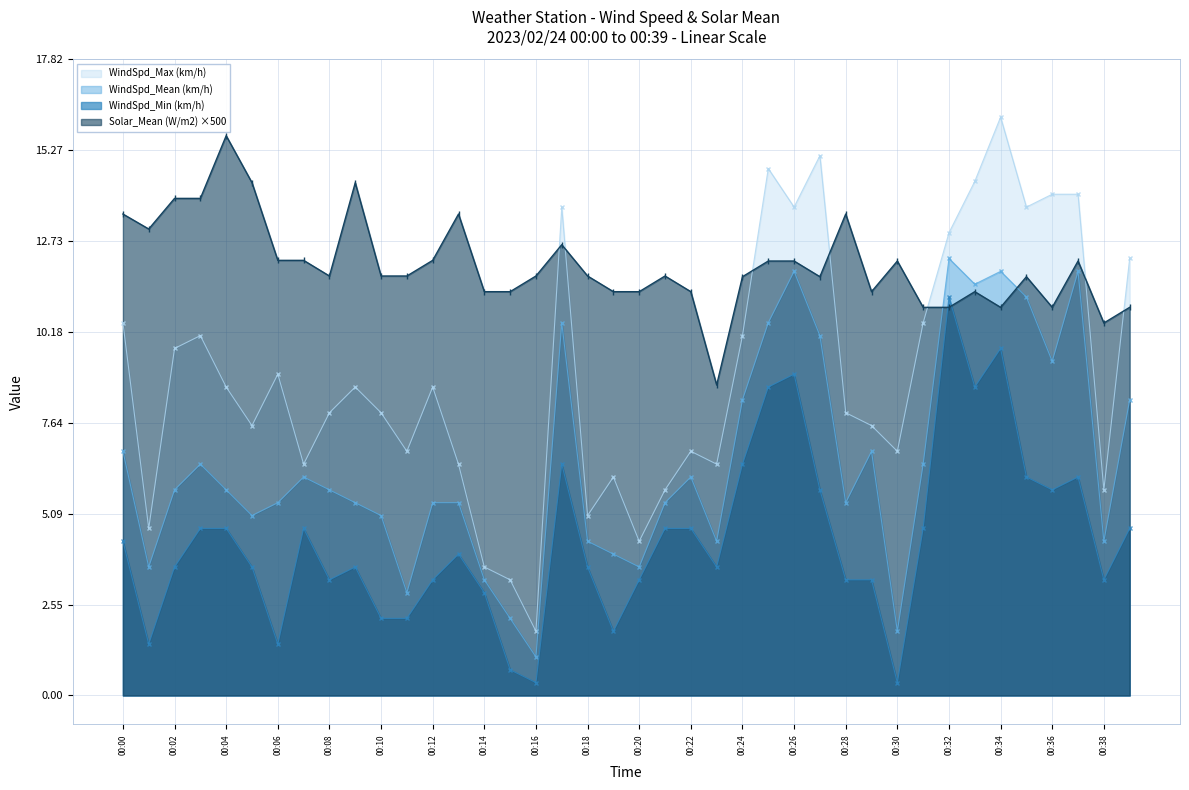

Reading right to left, what are all the values shown in this chart?

WindSpd_Mean (km/h): 8.3	4.3	11.9	9.4	11.2	11.9	11.5	12.2	6.5	1.8	6.8	5.4	10.1	11.9	10.4	8.3	4.3	6.1	5.4	3.6	4.0	4.3	10.4	1.1	2.2	3.2	5.4	5.4	2.9	5.0	5.4	5.8	6.1	5.4	5.0	5.8	6.5	5.8	3.6	6.8
WindSpd_Min (km/h): 4.7	3.2	6.1	5.8	6.1	9.7	8.6	11.2	4.7	0.4	3.2	3.2	5.8	9.0	8.6	6.5	3.6	4.7	4.7	3.2	1.8	3.6	6.5	0.4	0.7	2.9	4.0	3.2	2.2	2.2	3.6	3.2	4.7	1.4	3.6	4.7	4.7	3.6	1.4	4.3
WindSpd_Max (km/h): 12.2	5.8	14.0	14.0	13.7	16.2	14.4	13.0	10.4	6.8	7.6	7.9	15.1	13.7	14.8	10.1	6.5	6.8	5.8	4.3	6.1	5.0	13.7	1.8	3.2	3.6	6.5	8.6	6.8	7.9	8.6	7.9	6.5	9.0	7.6	8.6	10.1	9.7	4.7	10.4
Solar_Mean (W/m2): 10.9	10.4	12.2	10.9	11.7	10.9	11.3	10.9	10.9	12.2	11.3	13.5	11.7	12.2	12.2	11.7	8.7	11.3	11.7	11.3	11.3	11.7	12.6	11.7	11.3	11.3	13.5	12.2	11.7	11.7	14.4	11.7	12.2	12.2	14.4	15.7	13.9	13.9	13.1	13.5